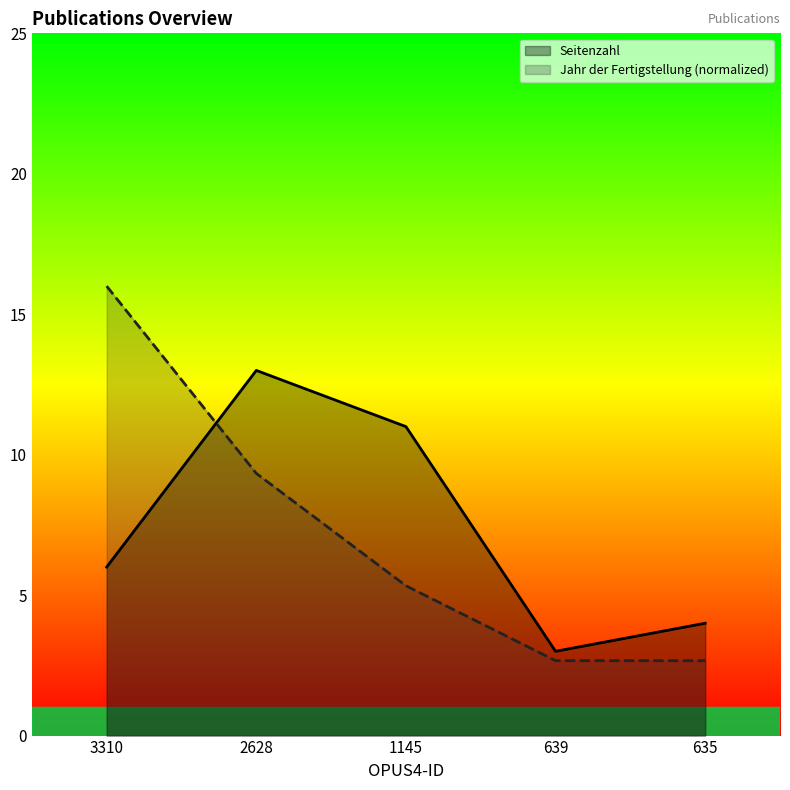

At which category does the chart reach its peak across all series?

3310